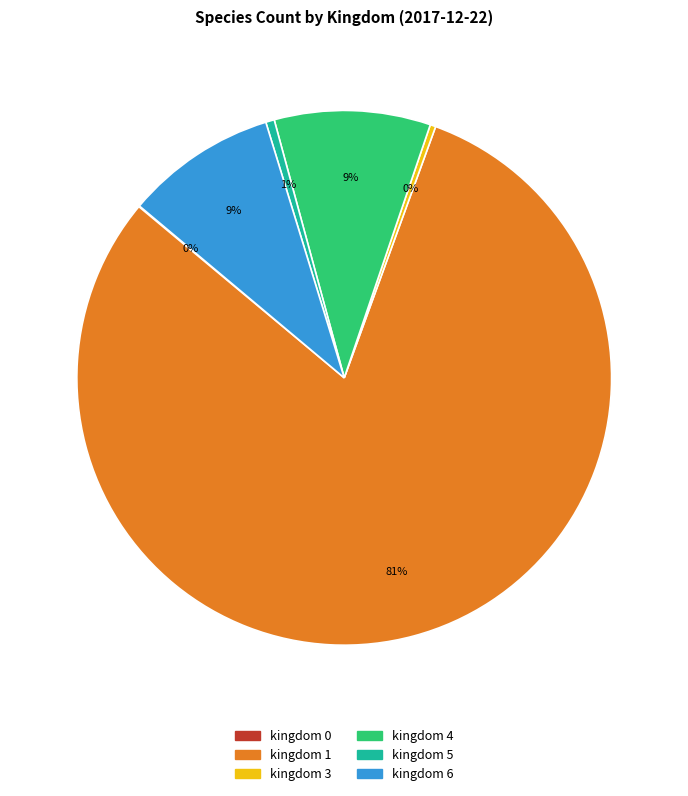

Is it true that kingdom 5 is 15% of the pie?

False